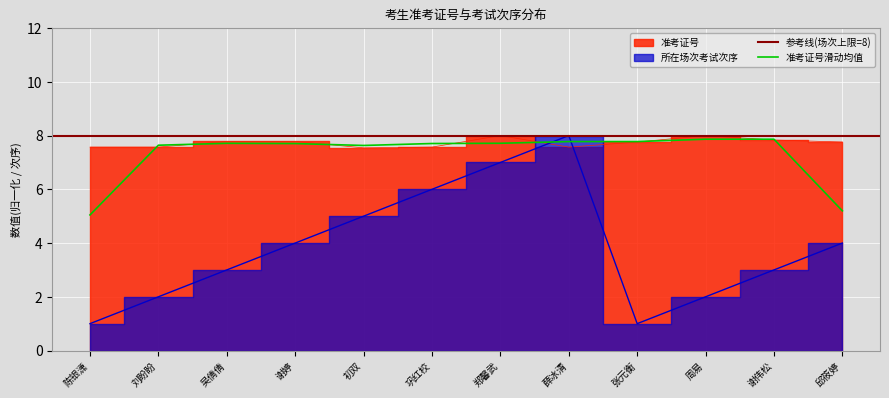

What is the lowest value of the 准考证号 series?

7.5